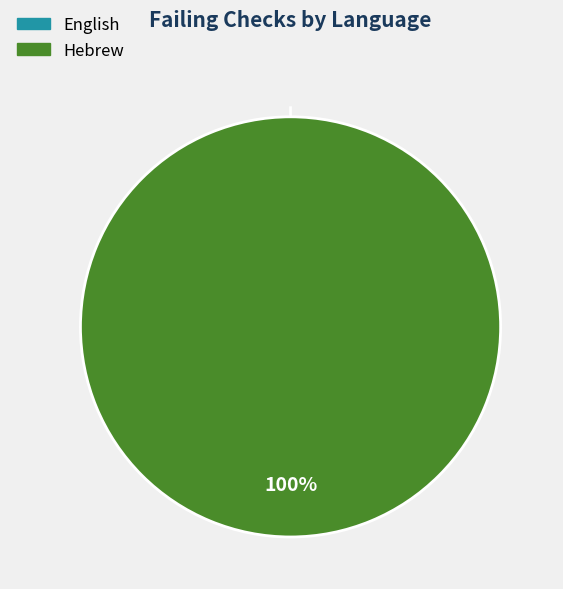

Is it true that English is 0% of the pie?

True